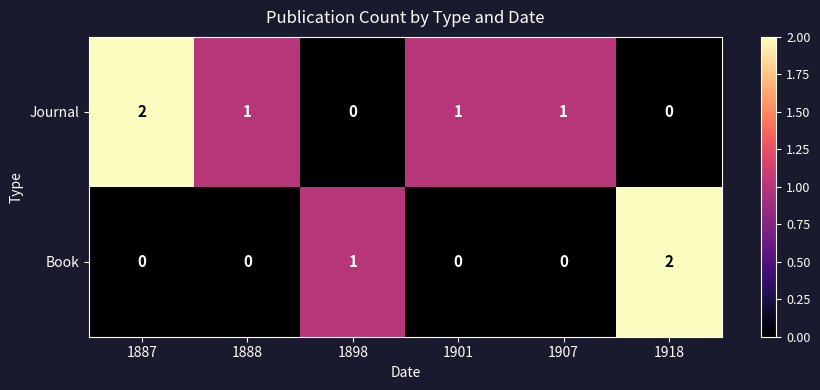

What is the difference between the highest and lowest values at 1907?

1